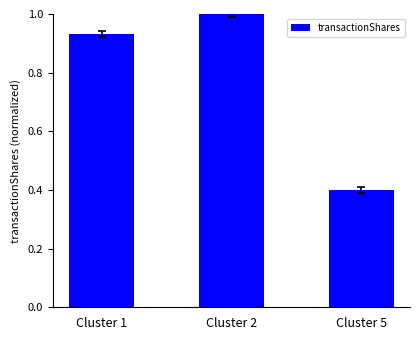

Which has a higher value, Cluster 5 or Cluster 2?

Cluster 2